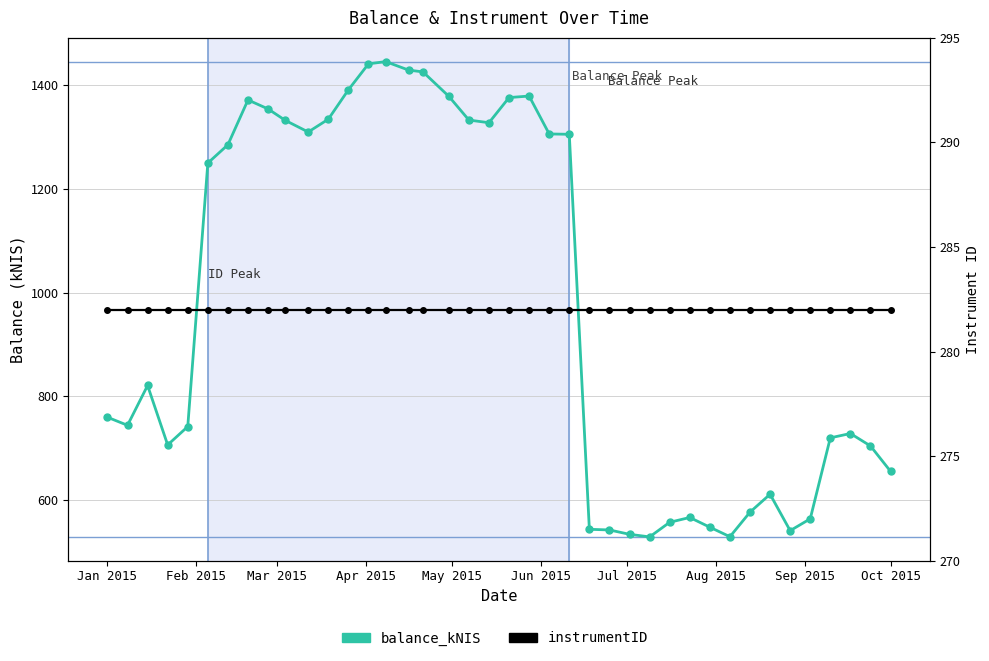

Is the value of balance_kNIS at May 2015 greater than the value of instrumentID at 27?

Yes